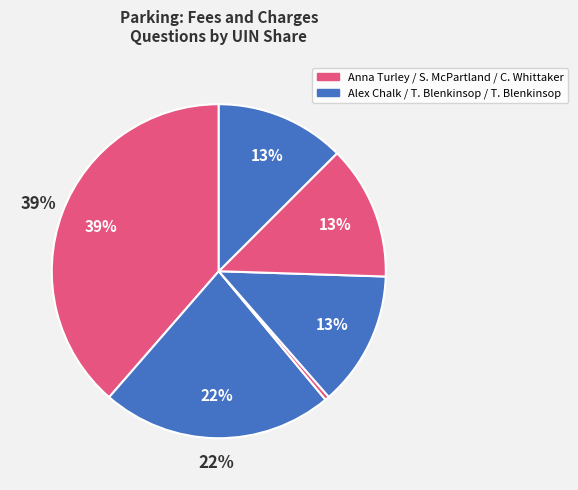

What is the ratio of the value at Alex Chalk
(121886) to the value at Anna Turley
(209789)?

0.6